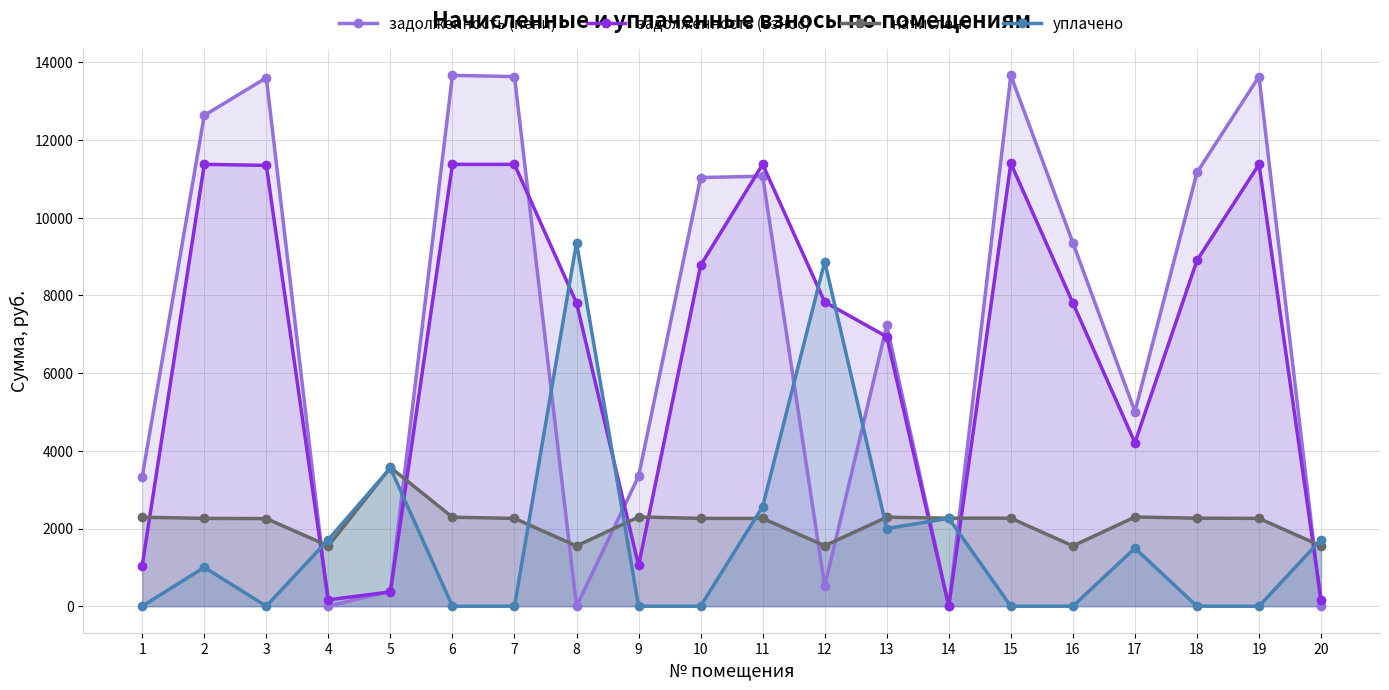

Does the chart have visible grid lines?

Yes